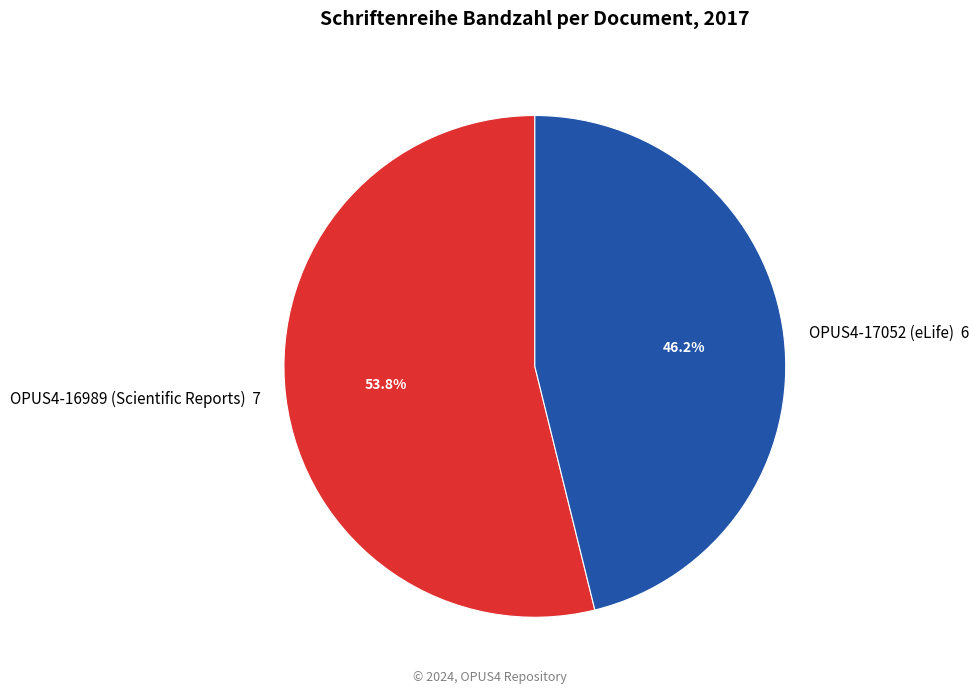

Is there any slice that represents more than half of the pie?

Yes